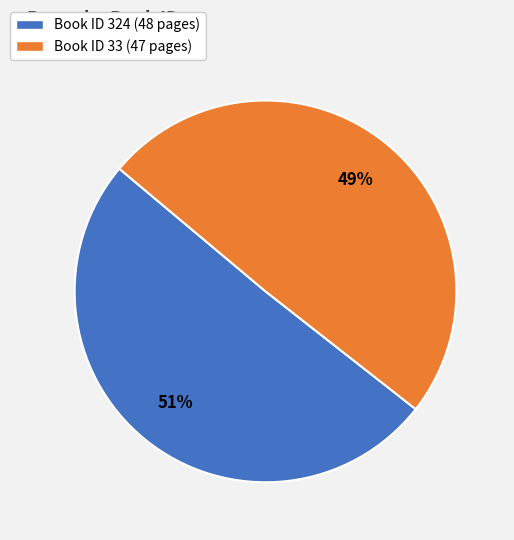

How many segments does this pie chart have?

2